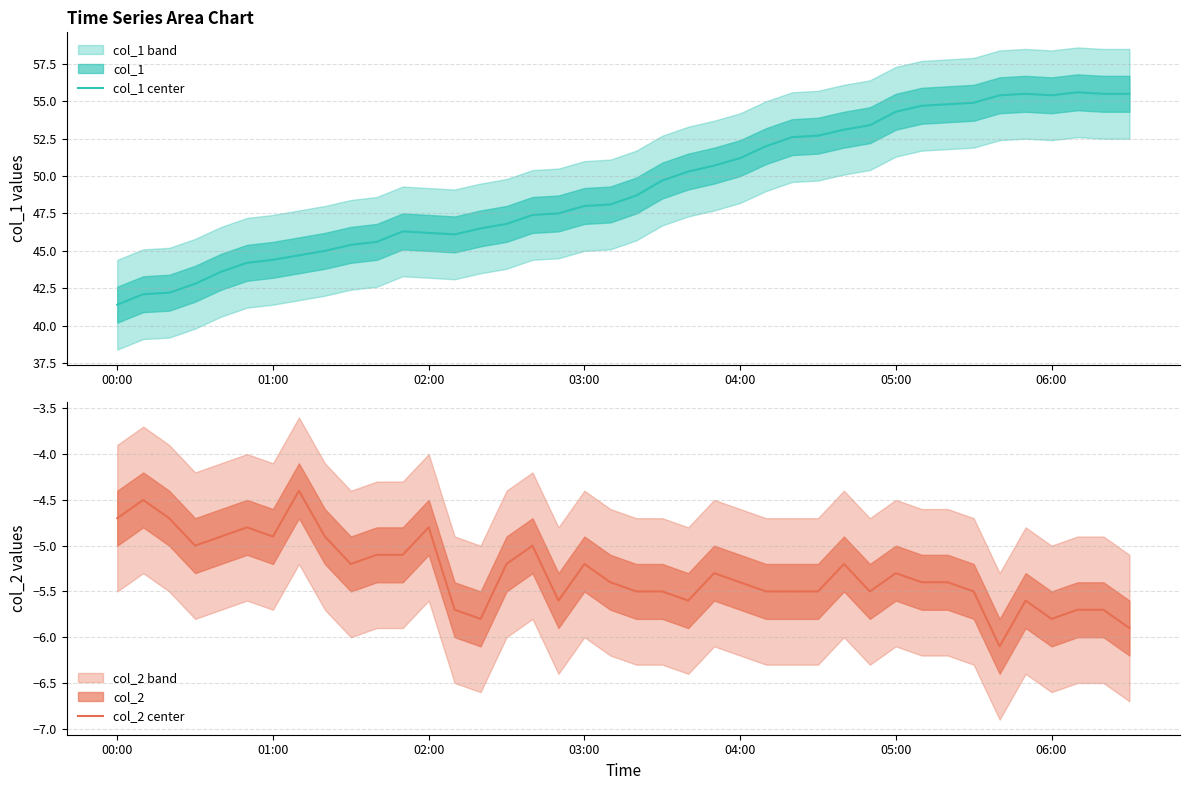

True or false: col_1 center has a value of 73.8 at 00:00.

False